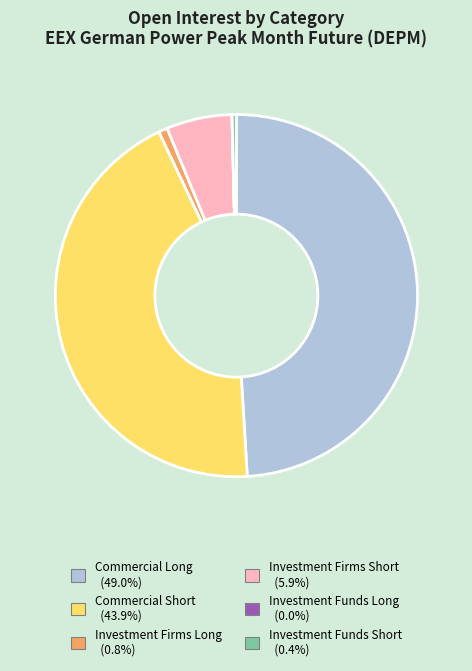

Does any single category account for the majority?

No